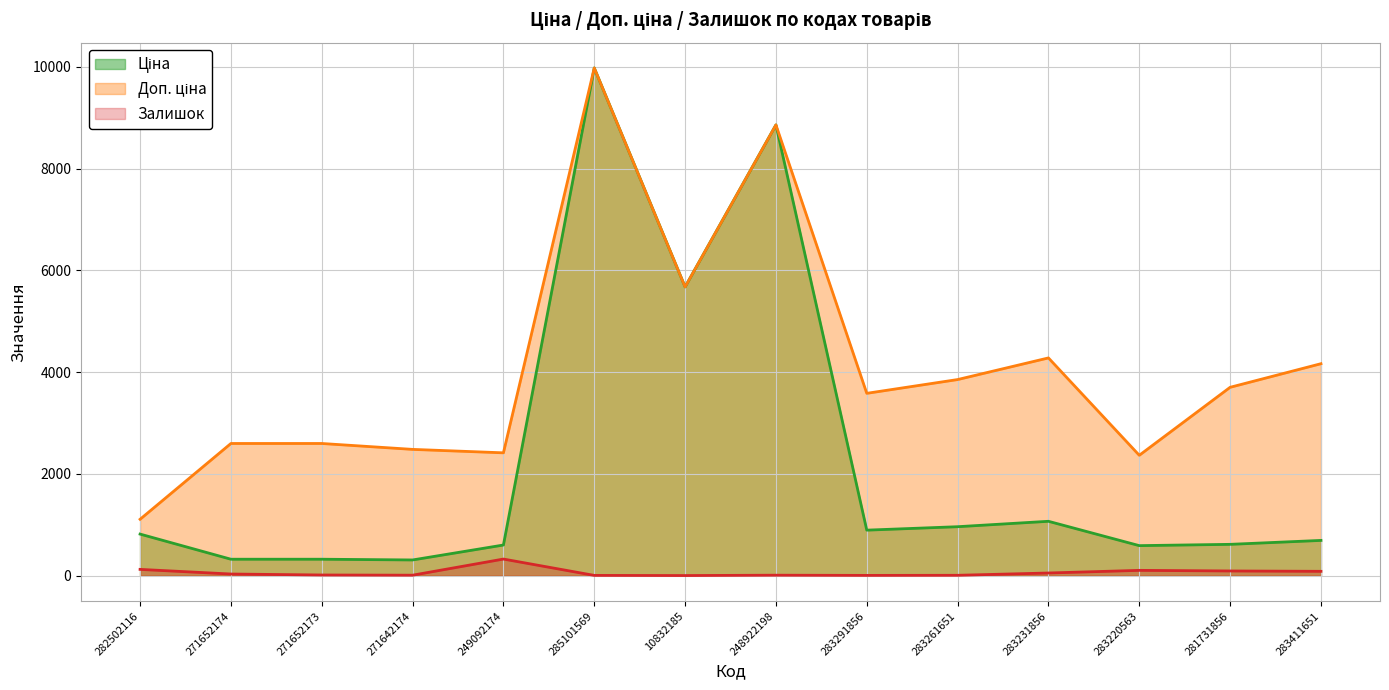

What is the sum of all Доп. ціна values?

57659.3